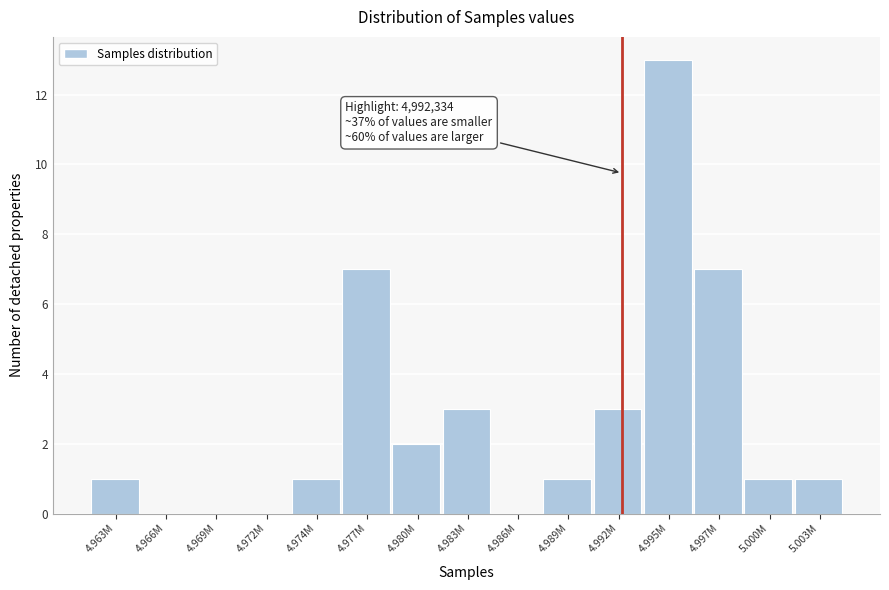

Reading right to left, extract all data points from this chart.

5.003M=1	5.000M=1	4.997M=7	4.995M=13	4.992M=3	4.989M=1	4.986M=0	4.983M=3	4.980M=2	4.977M=7	4.974M=1	4.972M=0	4.969M=0	4.966M=0	4.963M=1